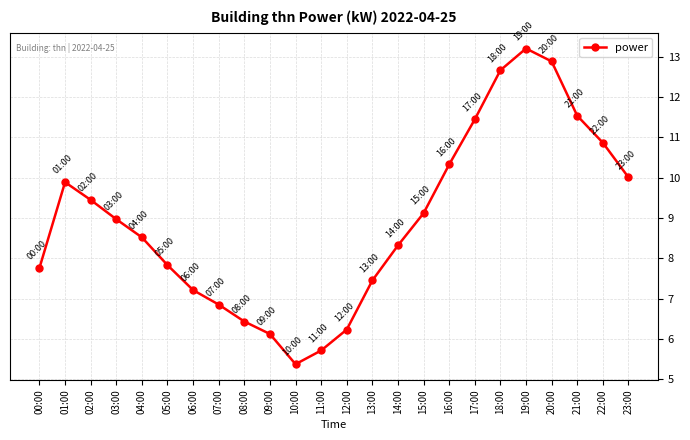

Rank the categories by value from lowest to highest.

10:00, 11:00, 09:00, 12:00, 08:00, 07:00, 06:00, 13:00, 00:00, 05:00, 14:00, 04:00, 03:00, 15:00, 02:00, 01:00, 23:00, 16:00, 22:00, 17:00, 21:00, 18:00, 20:00, 19:00